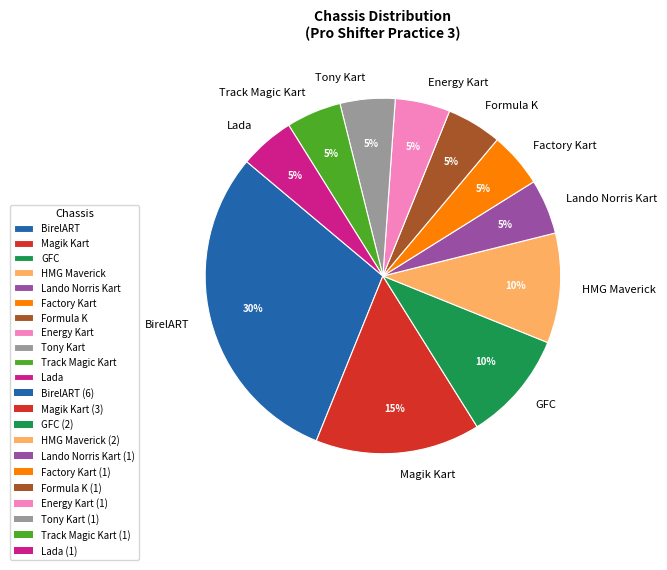

Is the sum of BirelART and Factory Kart greater than half?

No